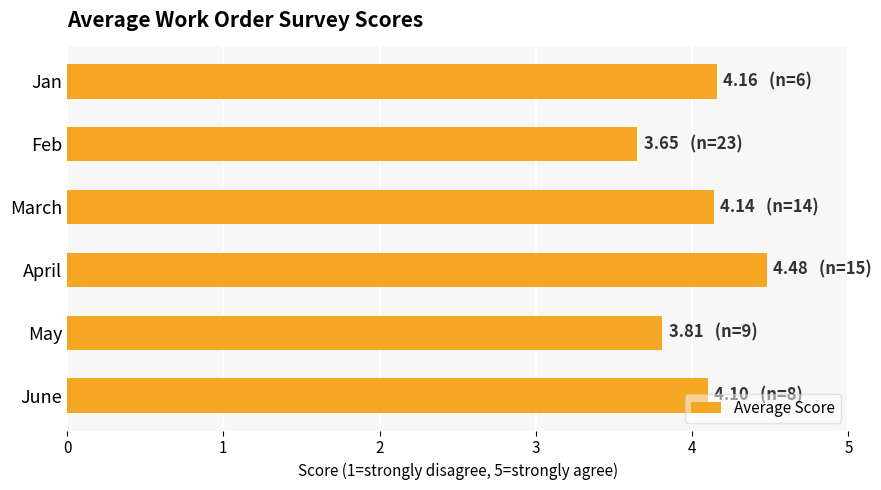

Which has a higher value, March or Feb?

March